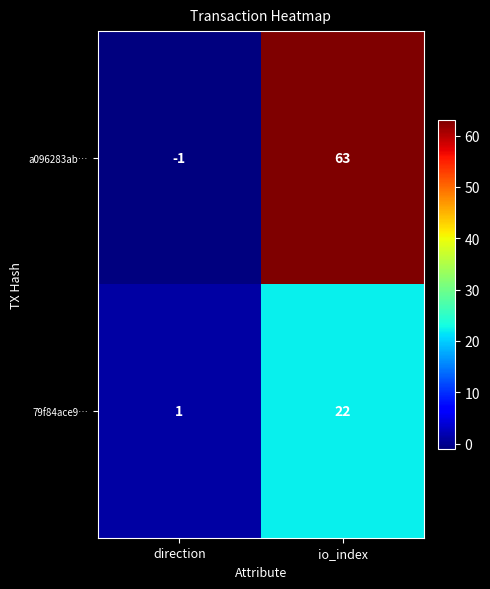

Reading left to right, extract all data points from this chart.

a096283ab…: -1	63
79f84ace9…: 1	22